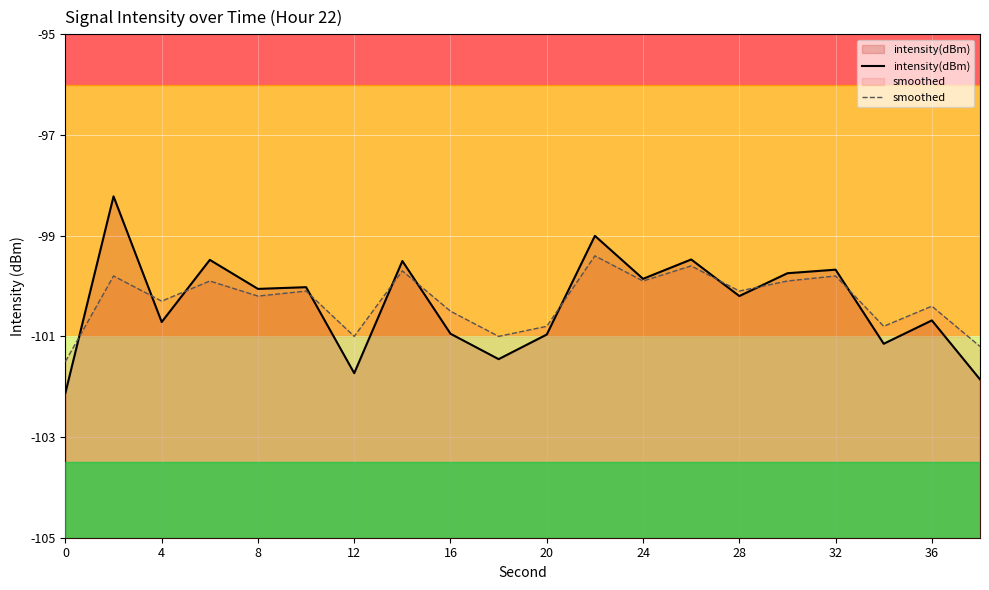

The value of smoothed at 12 is -101.0. True or false?

True